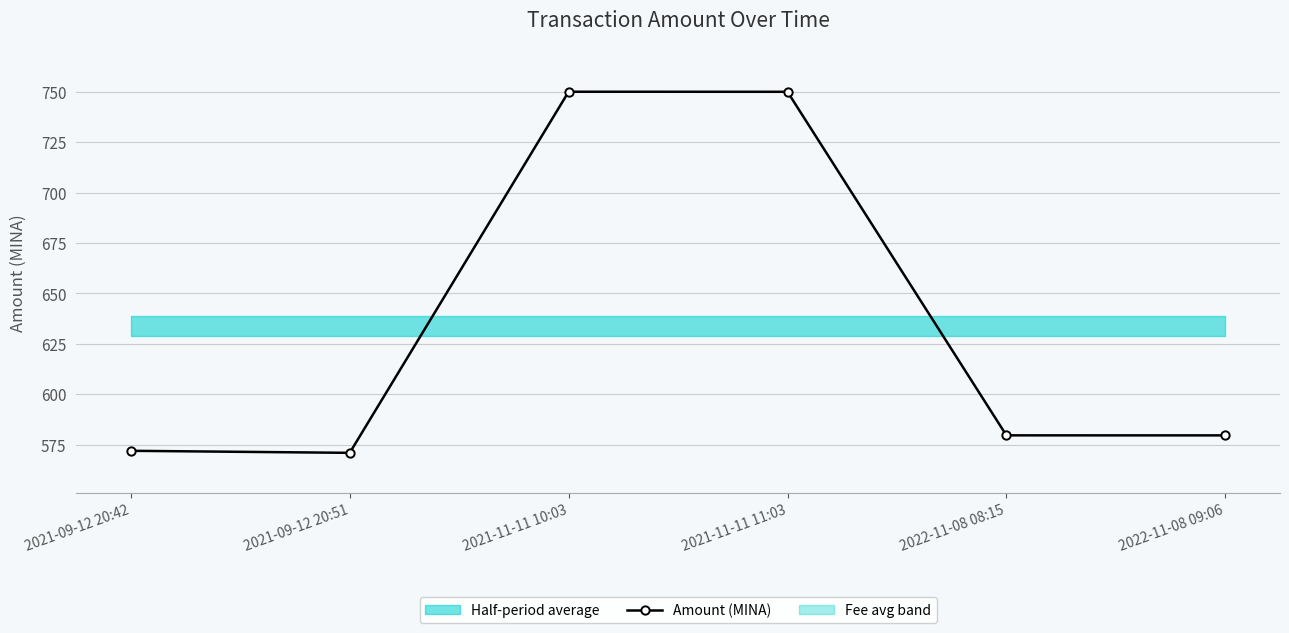

Approximately how many times larger is the value at 2021-09-12 20:51 compared to 2021-11-11 10:03?

0.8